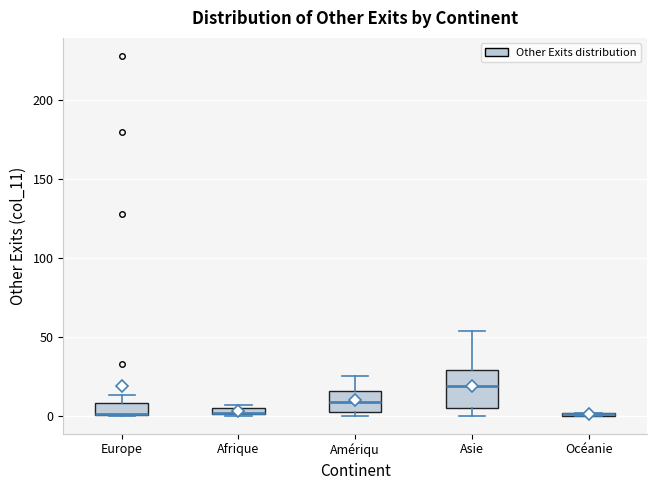

Where is the lower edge of the box for Europe on the y-axis? The values are not printed on the chart, so give them approximately, as read against the axis.

0